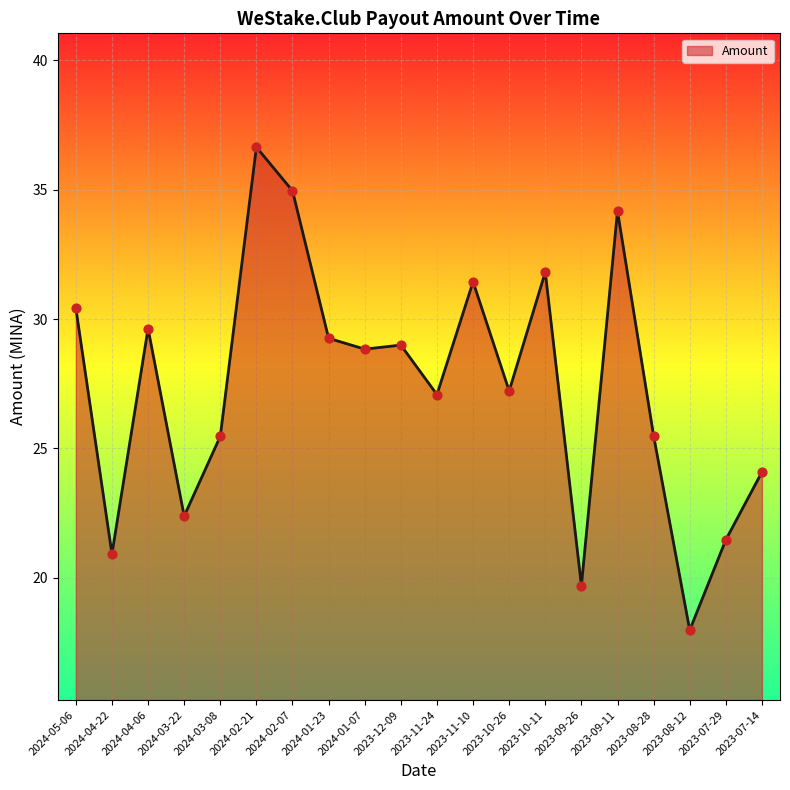

Which has a higher value, 2024-02-21 or 2024-01-07?

2024-02-21